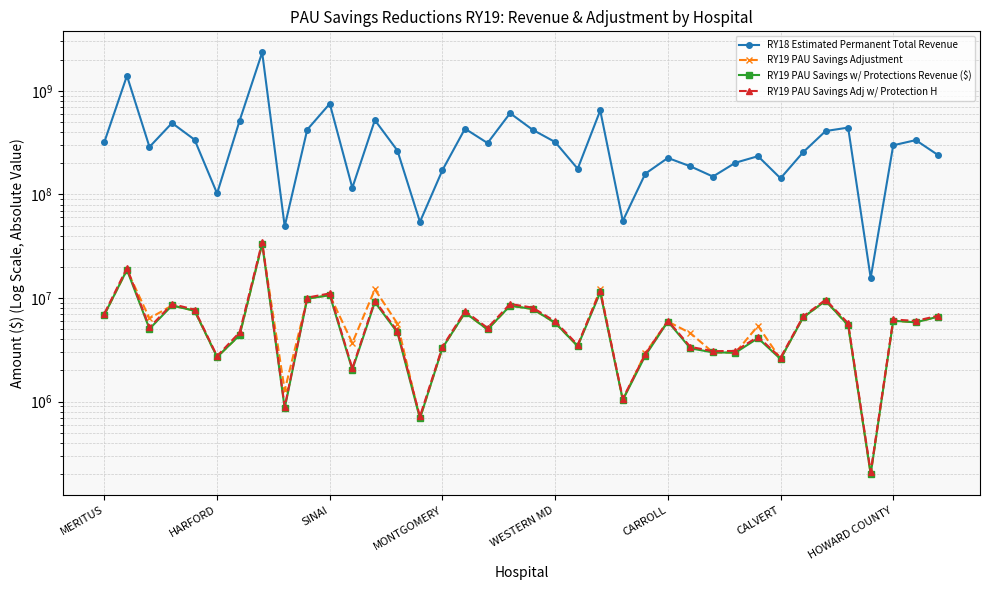

What is the sum of the RY19 PAU Savings Adj w/ Protection H values at 23 and MERITUS?

8153222.2